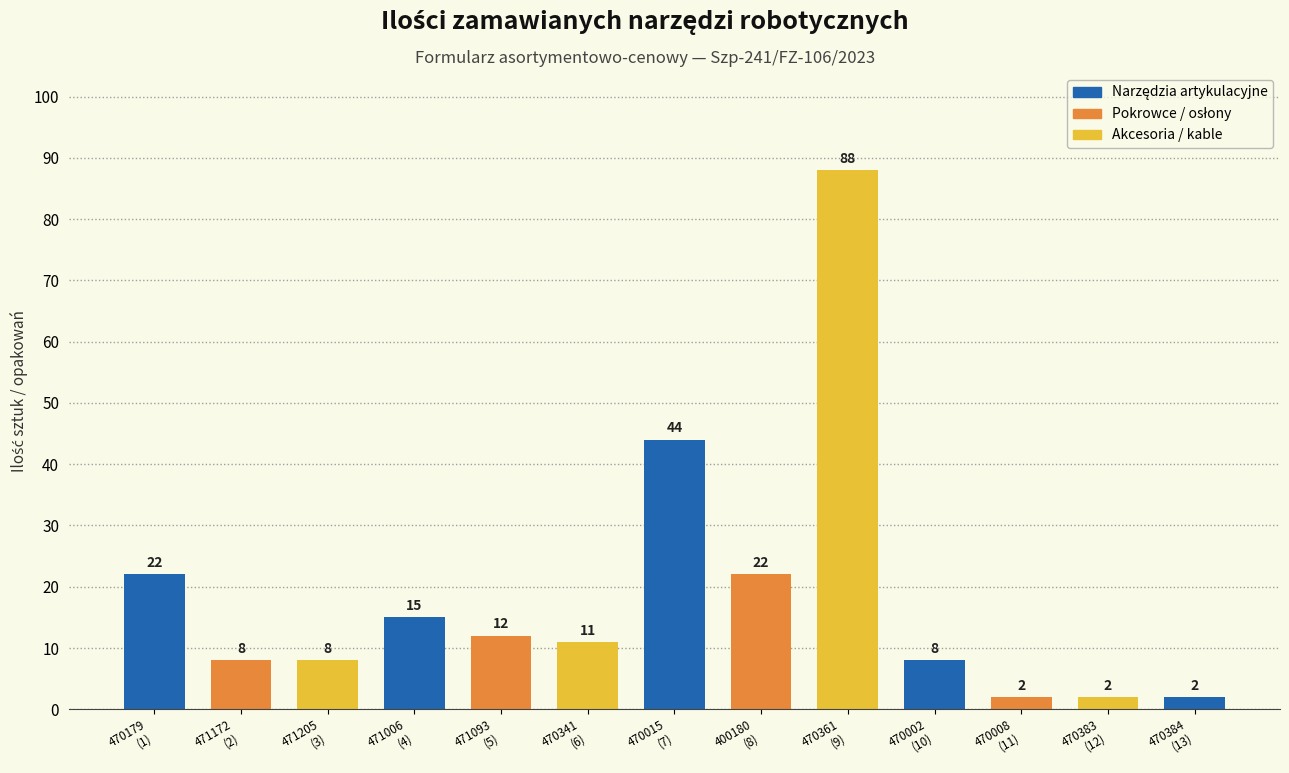

Reading right to left, extract all data points from this chart.

2	2	2	8	88	22	44	11	12	15	8	8	22